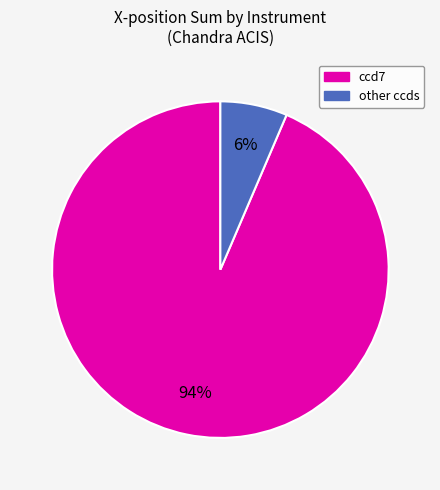

Is there any slice that represents more than half of the pie?

Yes